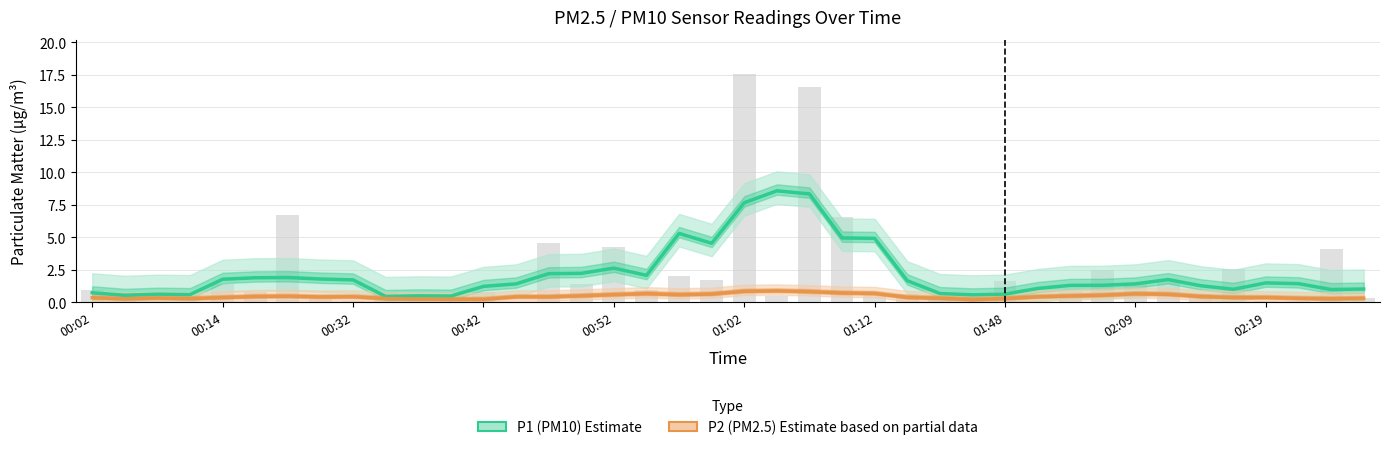

Which series has the largest total across all categories?

P1 (PM10) Estimate